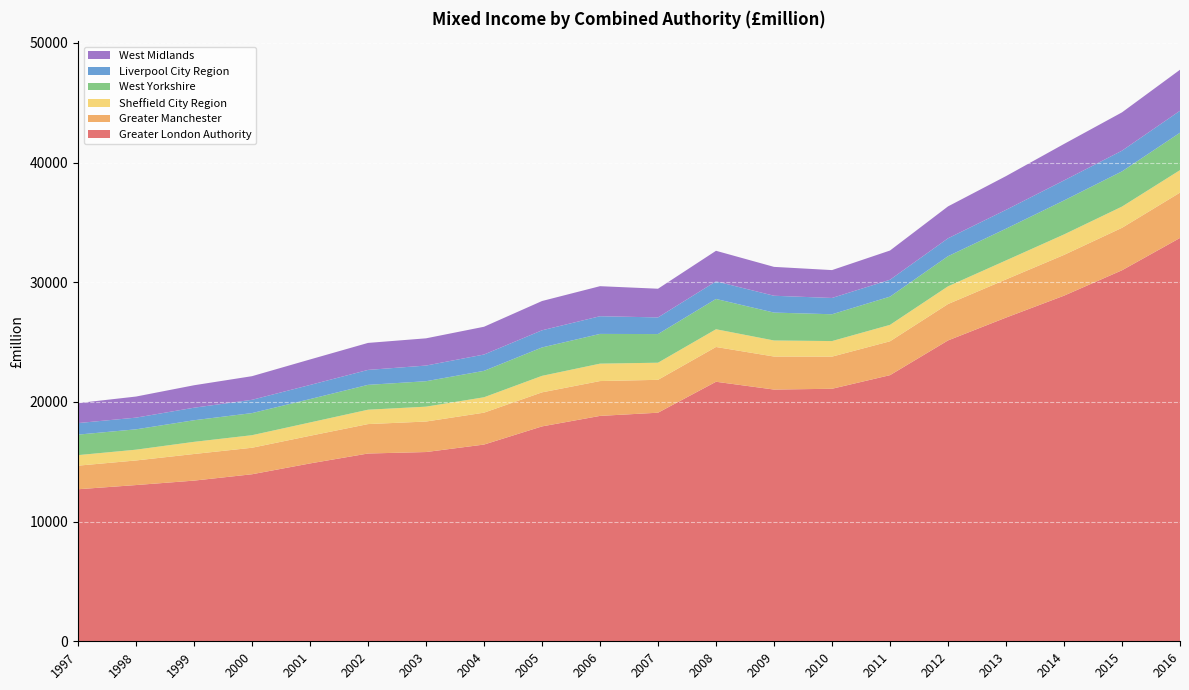

Reading left to right, extract all data points from this chart.

Greater London Authority: 12703	13053	13424	13956	14860	15689	15812	16437	17954	18831	19098	21684	21032	21098	22235	25136	27044	28876	30998	33699
Greater Manchester: 1971	2055	2224	2214	2309	2458	2548	2664	2844	2911	2747	2905	2759	2685	2830	3040	3190	3406	3548	3787
Sheffield City Region: 880	901	1015	1049	1113	1201	1243	1287	1379	1455	1430	1482	1341	1300	1372	1481	1587	1709	1773	1878
West Yorkshire: 1713	1700	1805	1846	1954	2077	2126	2207	2373	2484	2393	2531	2331	2240	2359	2517	2652	2840	2942	3127
Liverpool City Region: 965	977	1047	1110	1180	1248	1308	1364	1433	1478	1392	1471	1406	1361	1411	1495	1574	1674	1729	1835
West Midlands: 1669	1762	1876	1975	2130	2256	2275	2320	2446	2510	2397	2553	2413	2329	2441	2665	2818	3046	3202	3425